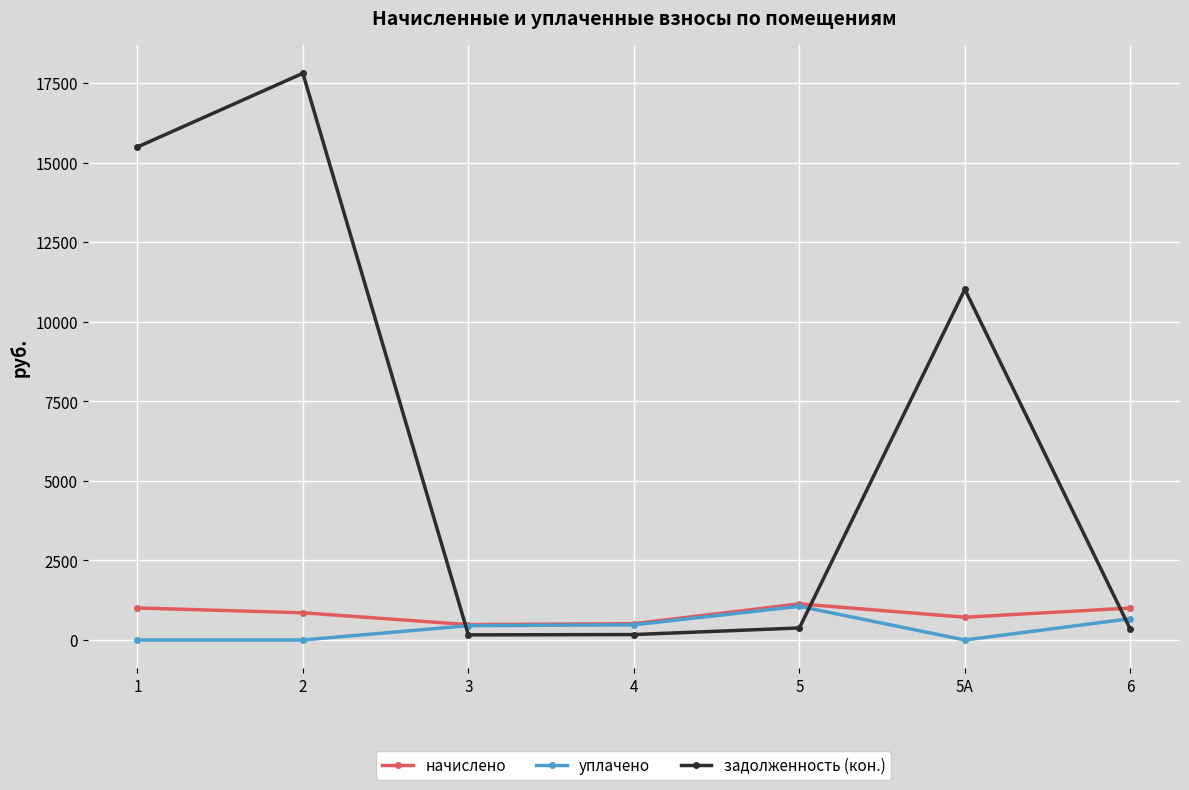

The уплачено series shows 0.0 at 5А. True or false?

True